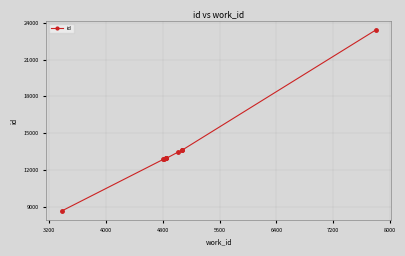

What is the smallest value displayed?

8662